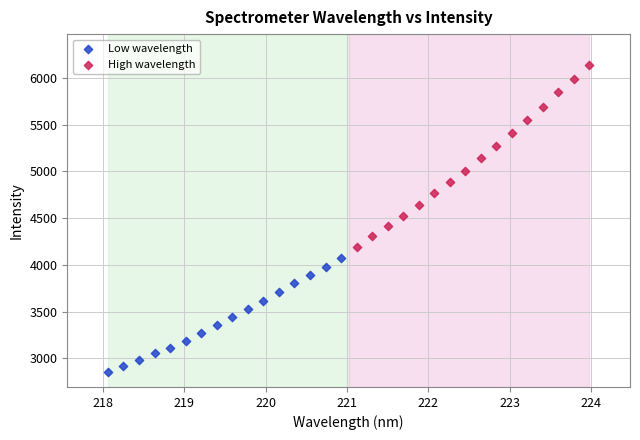

Which series has the largest Y range (max minus min)?

High wavelength